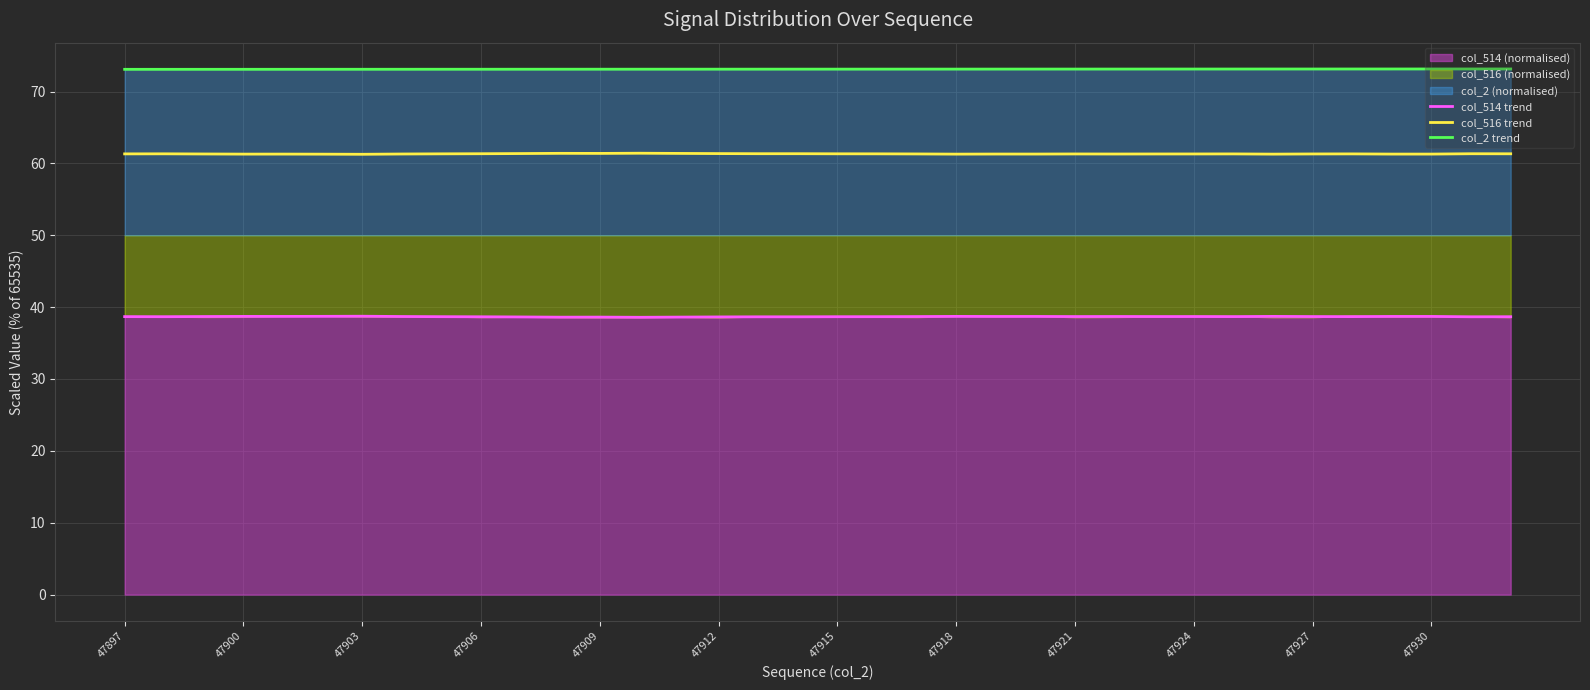

Reading left to right, list all the values displayed in this chart.

col_514 trend: 38.7	38.7	38.7	38.7	38.7	38.7	38.7	38.7	38.7	38.7	38.6	38.6	38.6	38.6	38.6	38.6	38.7	38.7	38.7	38.7	38.7	38.7	38.7	38.7	38.7	38.7	38.7	38.7	38.7	38.7	38.7	38.7	38.7	38.7	38.7	38.7
col_516 trend: 61.3	61.3	61.3	61.3	61.3	61.3	61.3	61.3	61.3	61.3	61.4	61.4	61.4	61.4	61.4	61.4	61.3	61.3	61.3	61.3	61.3	61.3	61.3	61.3	61.3	61.3	61.3	61.3	61.3	61.3	61.3	61.3	61.3	61.3	61.3	61.3
col_2 trend: 73.1	73.1	73.1	73.1	73.1	73.1	73.1	73.1	73.1	73.1	73.1	73.1	73.1	73.1	73.1	73.1	73.1	73.1	73.1	73.1	73.1	73.1	73.1	73.1	73.1	73.1	73.1	73.1	73.1	73.1	73.1	73.1	73.1	73.1	73.1	73.1